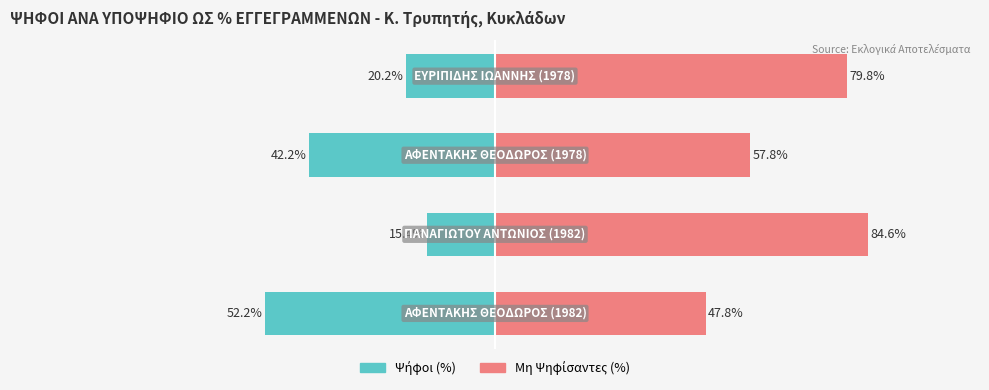

Rank the series at 1 from lowest to highest value.

Ψήφοι (%), Μη Ψηφίσαντες (%)